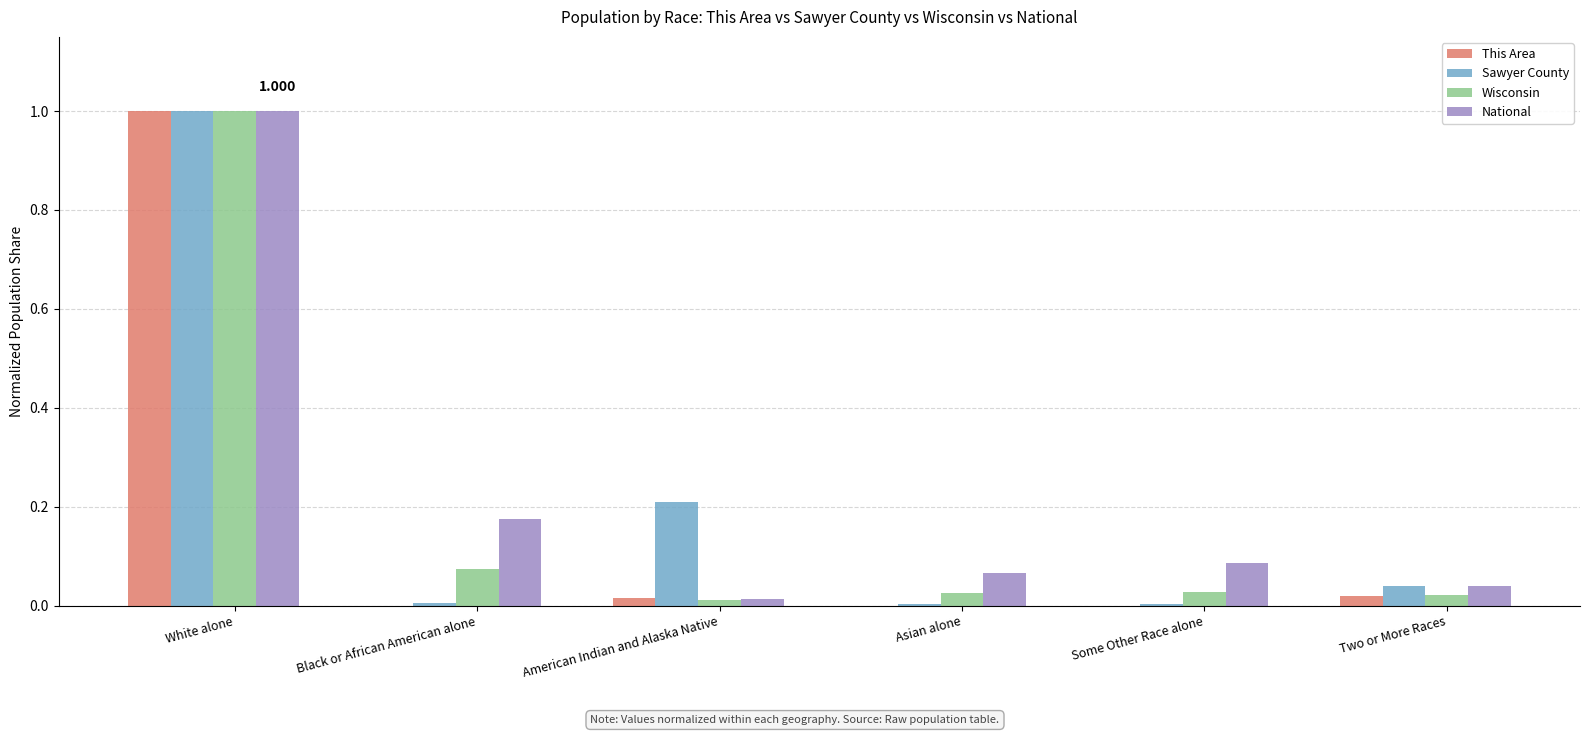

Where is Wisconsin nearest to the value 0?

American Indian and Alaska Native